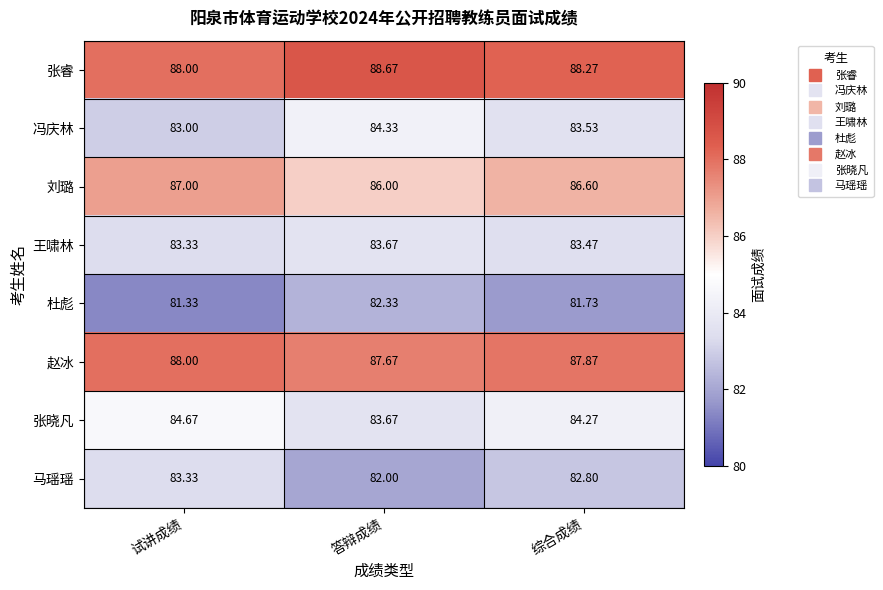

How many series are shown in this chart?

8